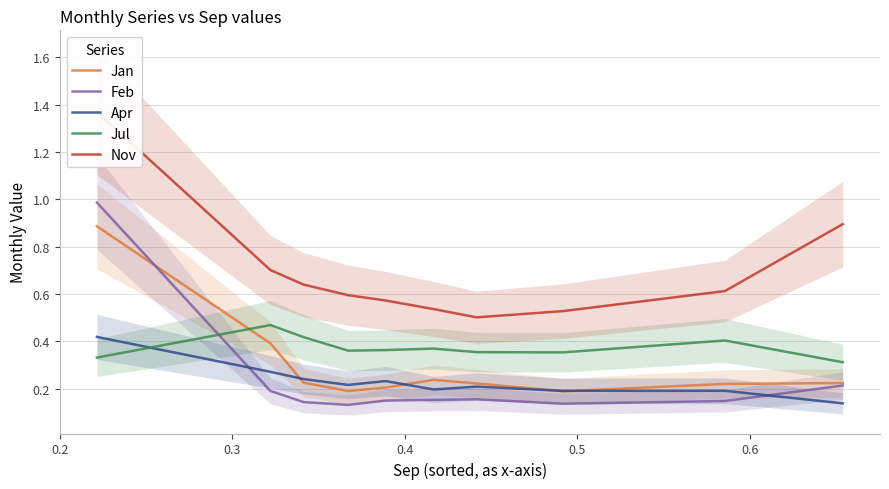

What is the difference between the maximum and minimum values in the Apr series?

0.3